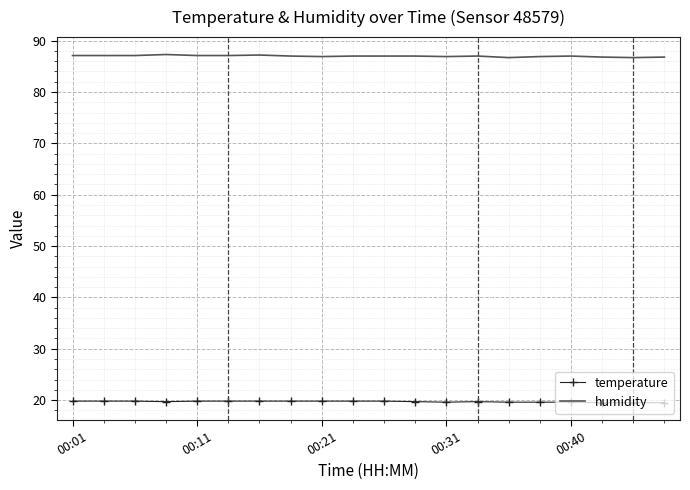

Which series has the largest total across all categories?

humidity